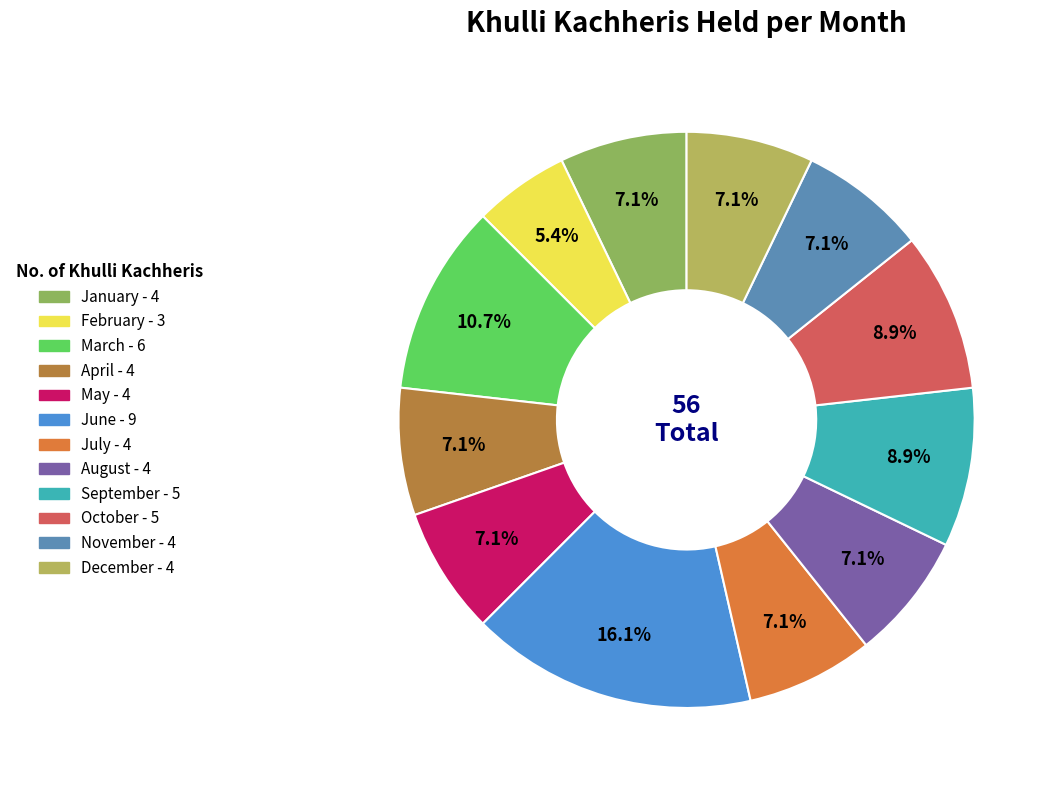

Rank the categories by value from lowest to highest.

February, January, April, May, July, August, November, December, September, October, March, June